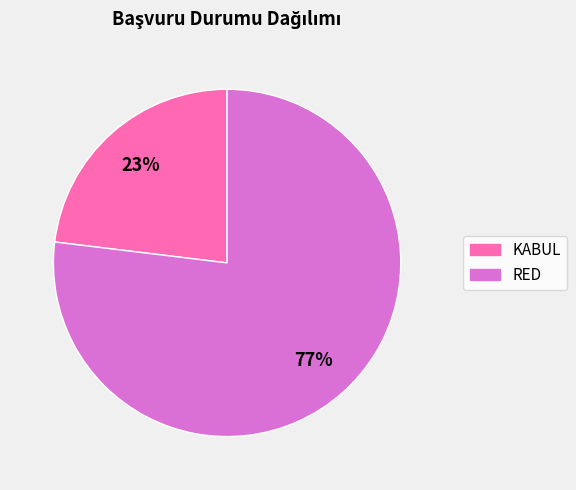

What is the largest slice in the pie chart?

RED